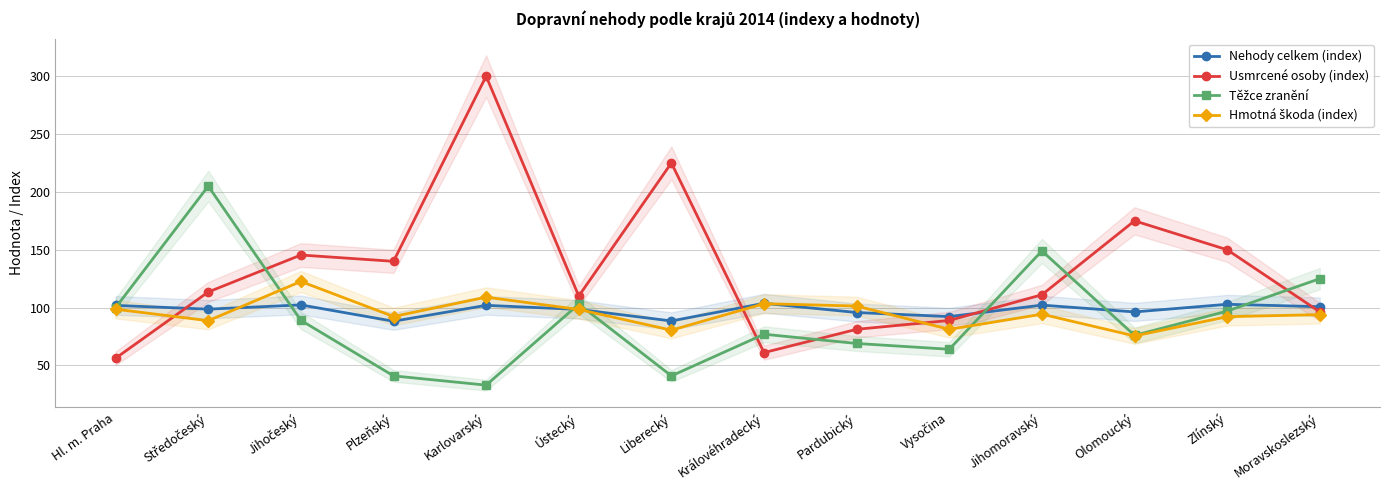

Reading left to right, what are all the values shown in this chart?

Nehody celkem (index): Hl. m. Praha=101.9	Středočeský=98.7	Jihočeský=102.3	Plzeňský=88.2	Karlovarský=102.0	Ústecký=98.4	Liberecký=88.5	Královéhradecký=103.7	Pardubický=95.8	Vysočina=92.2	Jihomoravský=102.2	Olomoucký=96.3	Zlínský=102.9	Moravskoslezský=100.8
Usmrcené osoby (index): Hl. m. Praha=56.2	Středočeský=113.5	Jihočeský=145.4	Plzeňský=140.0	Karlovarský=300.0	Ústecký=110.0	Liberecký=225.0	Královéhradecký=61.1	Pardubický=81.2	Vysočina=88.9	Jihomoravský=111.1	Olomoucký=175.0	Zlínský=150.0	Moravskoslezský=96.3
Těžce zranění: Hl. m. Praha=100.0	Středočeský=205.0	Jihočeský=89.0	Plzeňský=41.0	Karlovarský=33.0	Ústecký=103.0	Liberecký=41.0	Královéhradecký=77.0	Pardubický=69.0	Vysočina=64.0	Jihomoravský=149.0	Olomoucký=76.0	Zlínský=97.0	Moravskoslezský=125.0
Hmotná škoda (index): Hl. m. Praha=98.6	Středočeský=88.7	Jihočeský=122.6	Plzeňský=92.3	Karlovarský=109.0	Ústecký=98.4	Liberecký=80.5	Královéhradecký=103.4	Pardubický=101.3	Vysočina=81.2	Jihomoravský=94.3	Olomoucký=75.5	Zlínský=92.2	Moravskoslezský=93.9